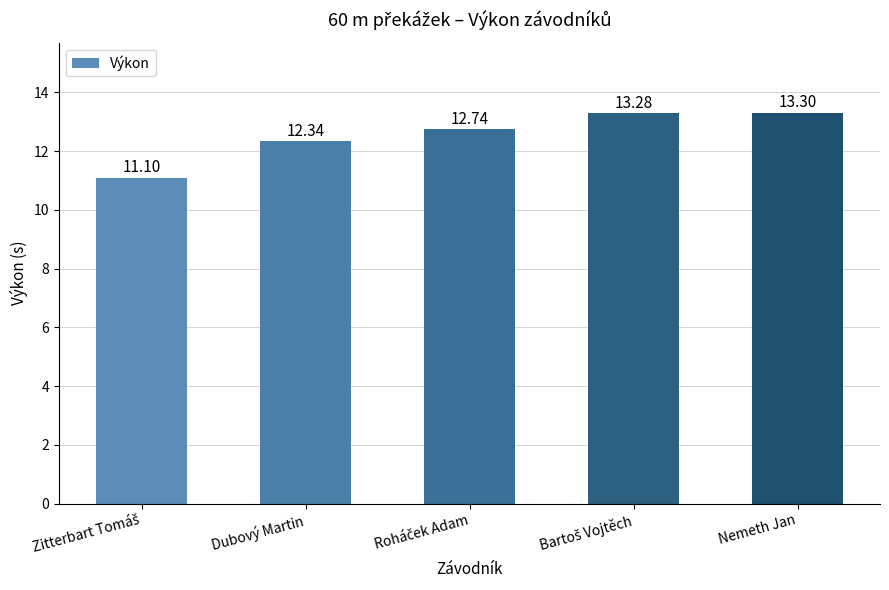

Where is the data nearest to the value 12?

Dubový Martin